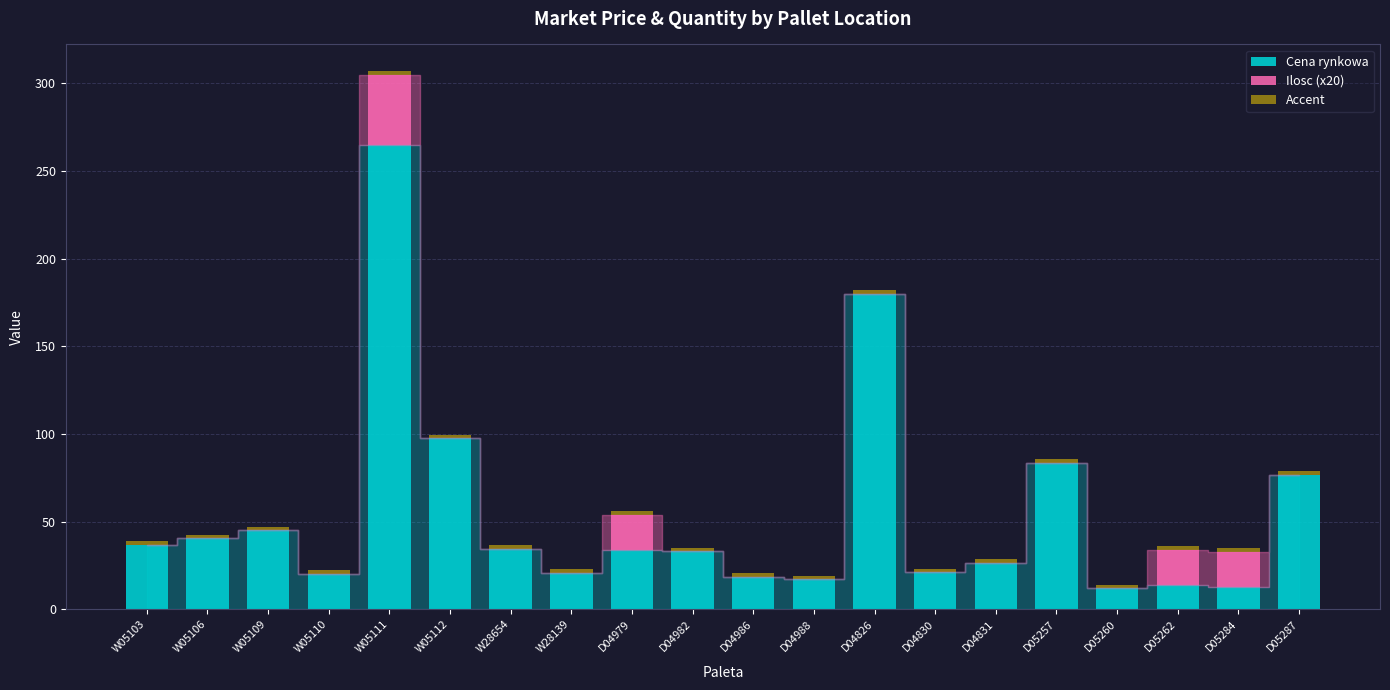

True or false: Cena rynkowa has a value of 65.5 at W05103.

False